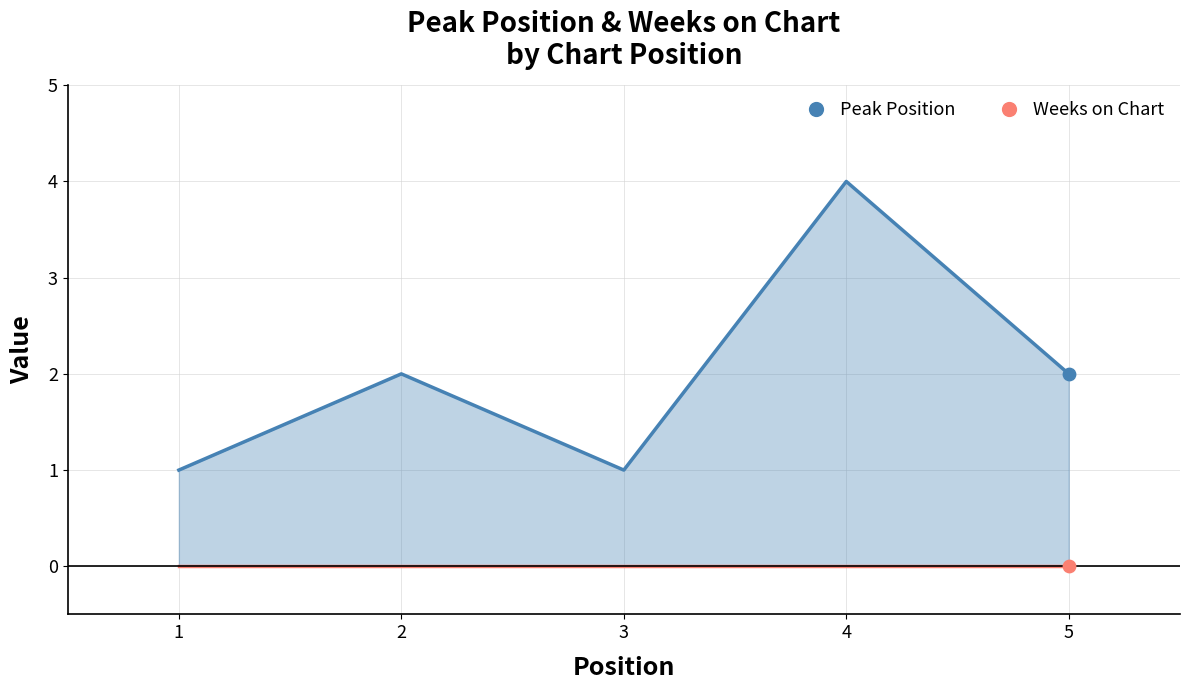

What is the ratio of the value at 3 to the value at 4?

0.2